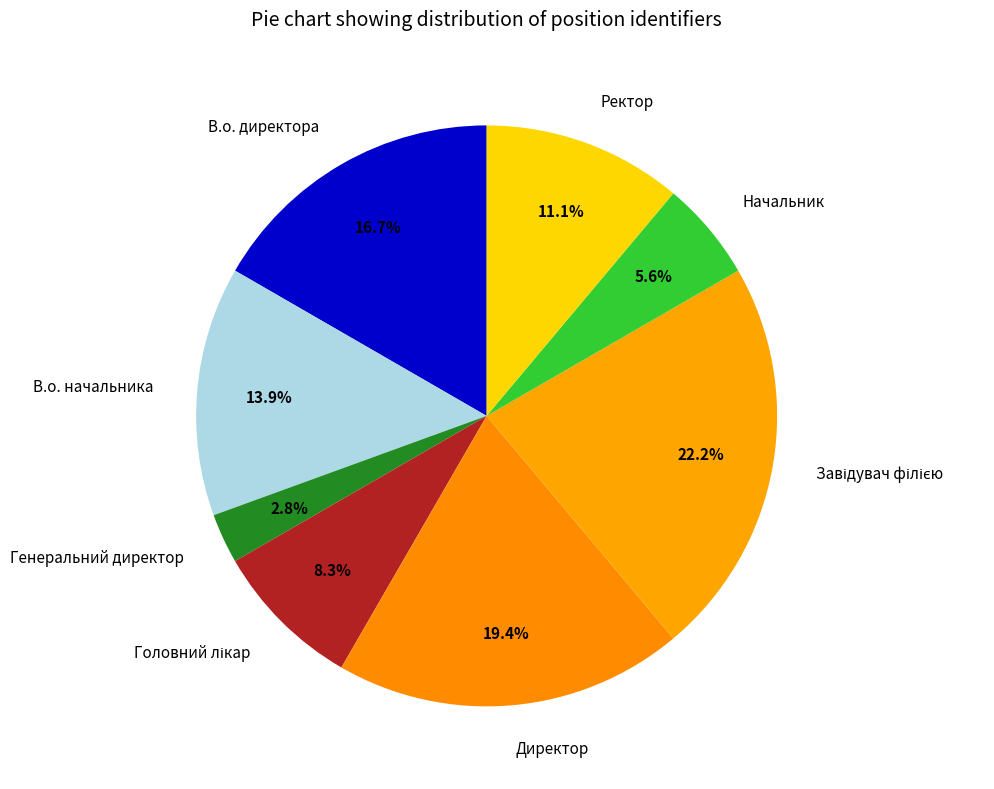

What portion of the pie excludes В.о. директора?

83.3%